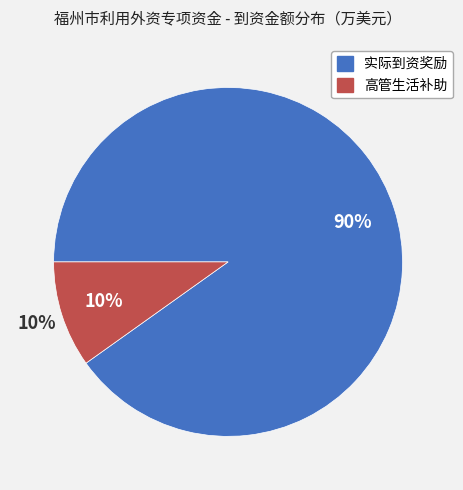

Which slice is the largest?

实际到资奖励